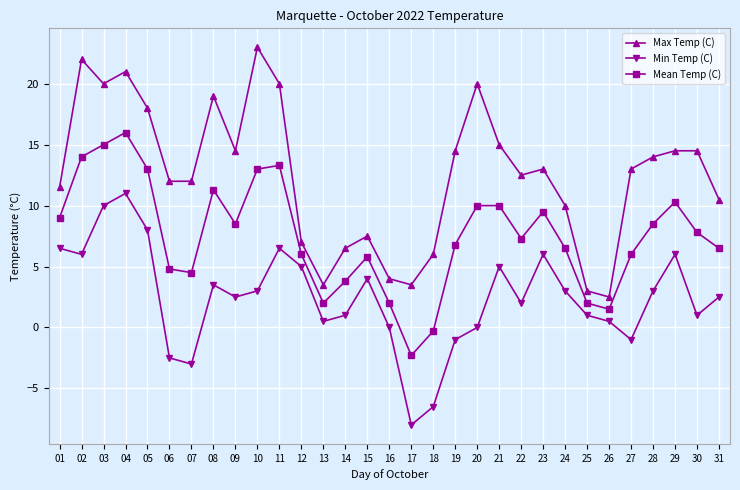

At which label does Min Temp (C) first exceed 2?

01